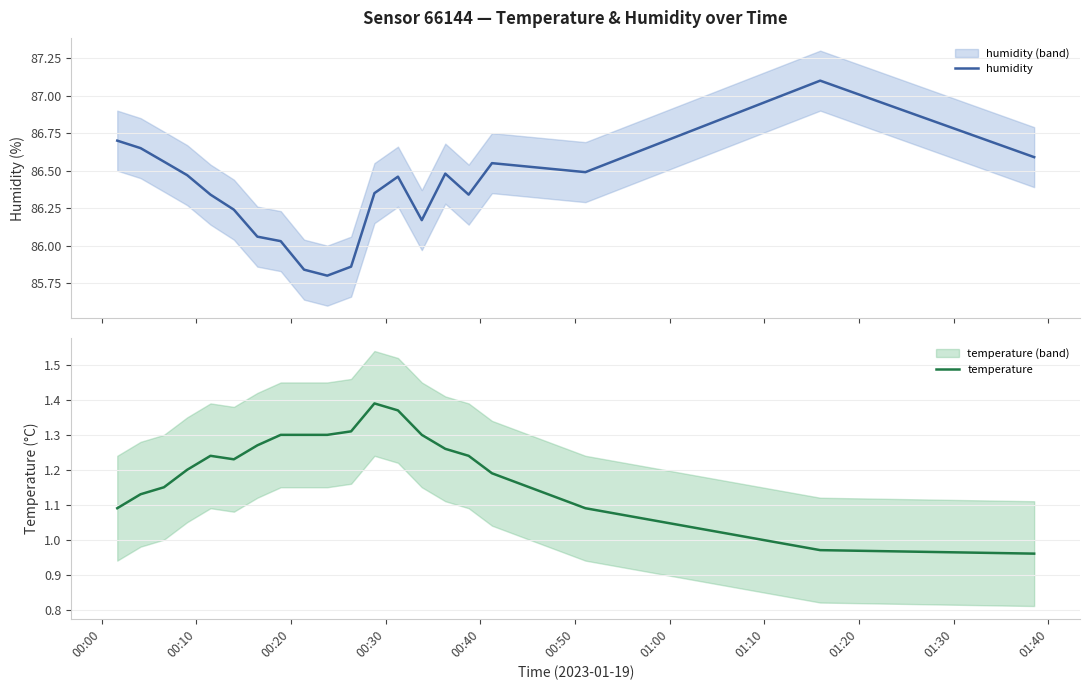

How many distinct data groups are displayed?

2